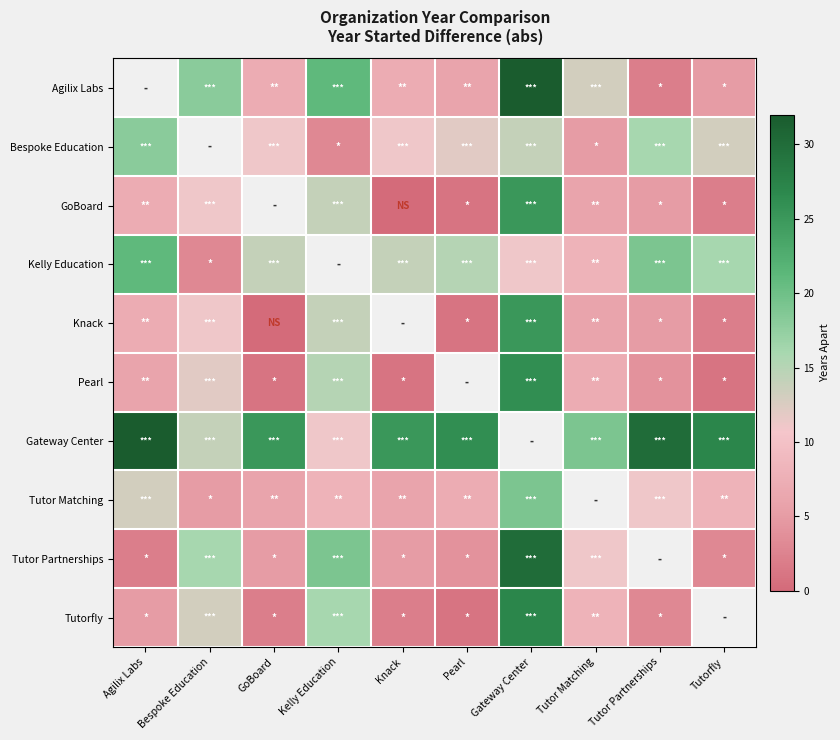

The Agilix Labs series shows 2.0 at Tutor Partnerships. True or false?

True